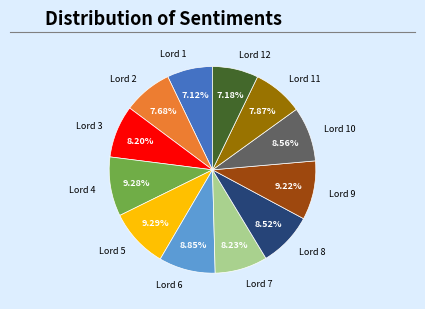

How many segments does this pie chart have?

12